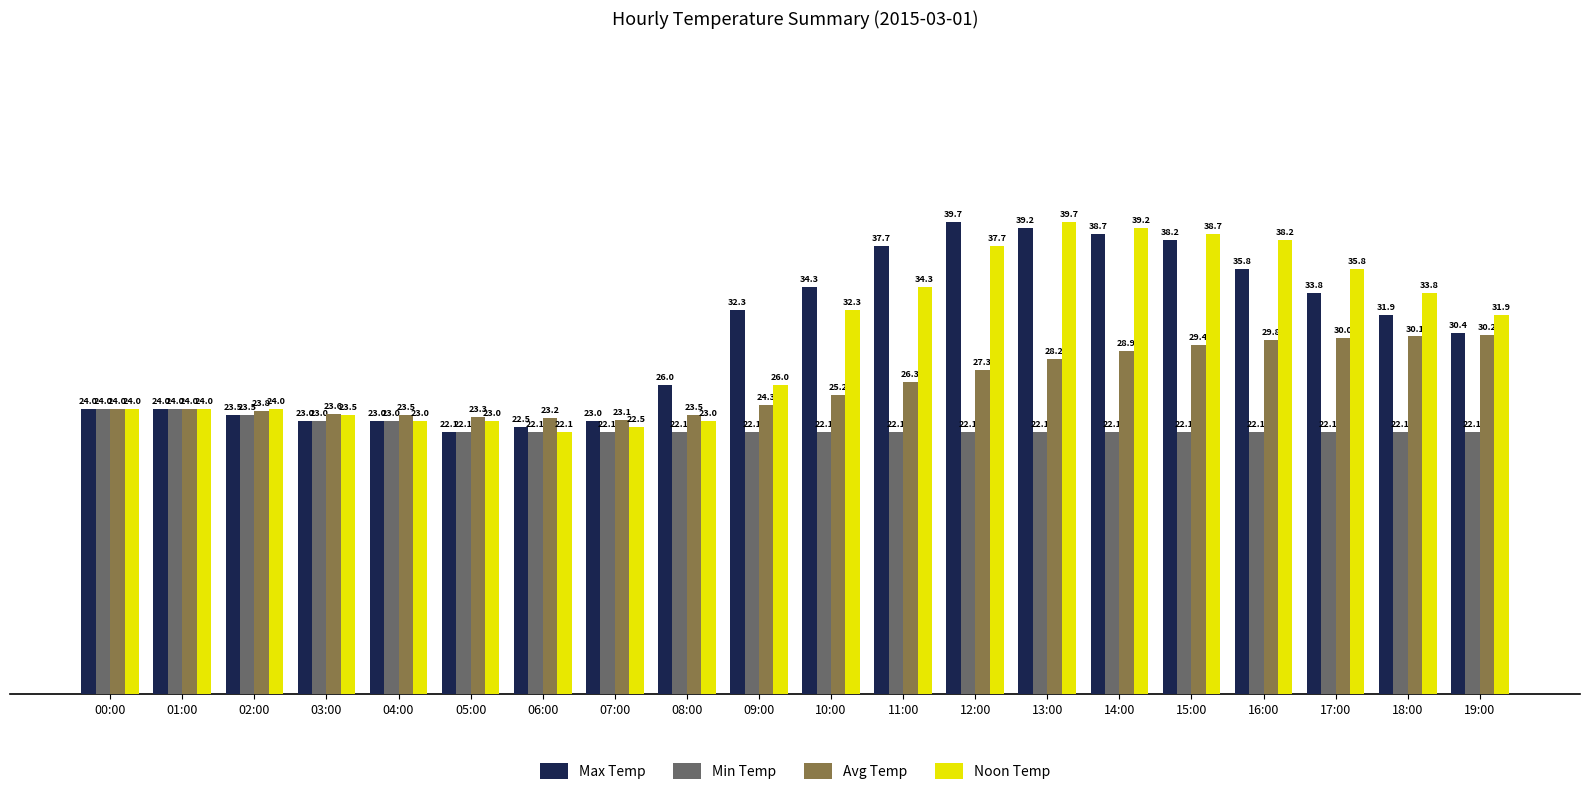

What is the spread (max minus min) of values at 10:00?

12.2